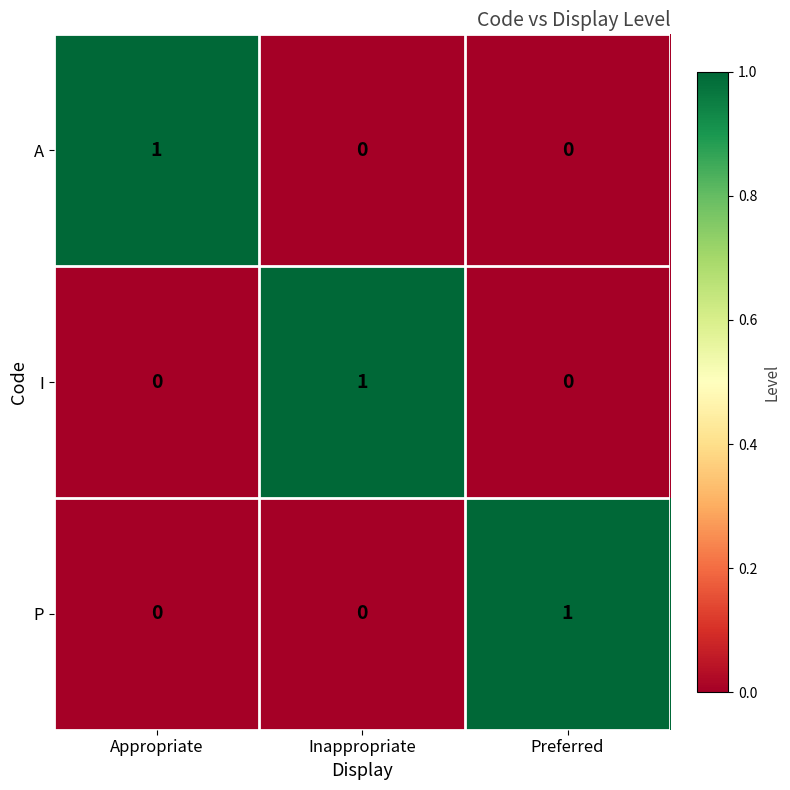

At how many categories does at least one series exceed 0?

3